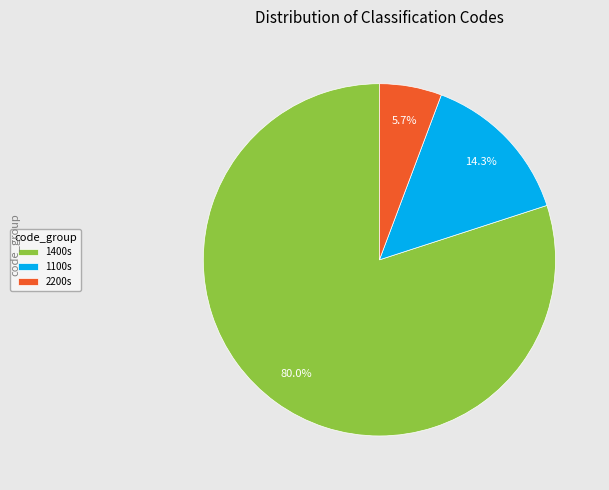

Is 1400s the majority of the pie?

Yes